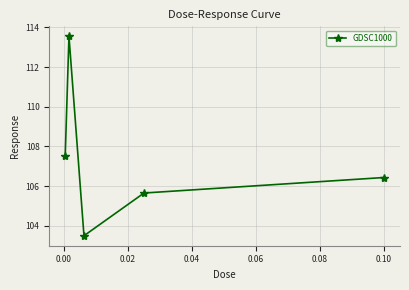

What is the average value?

107.3